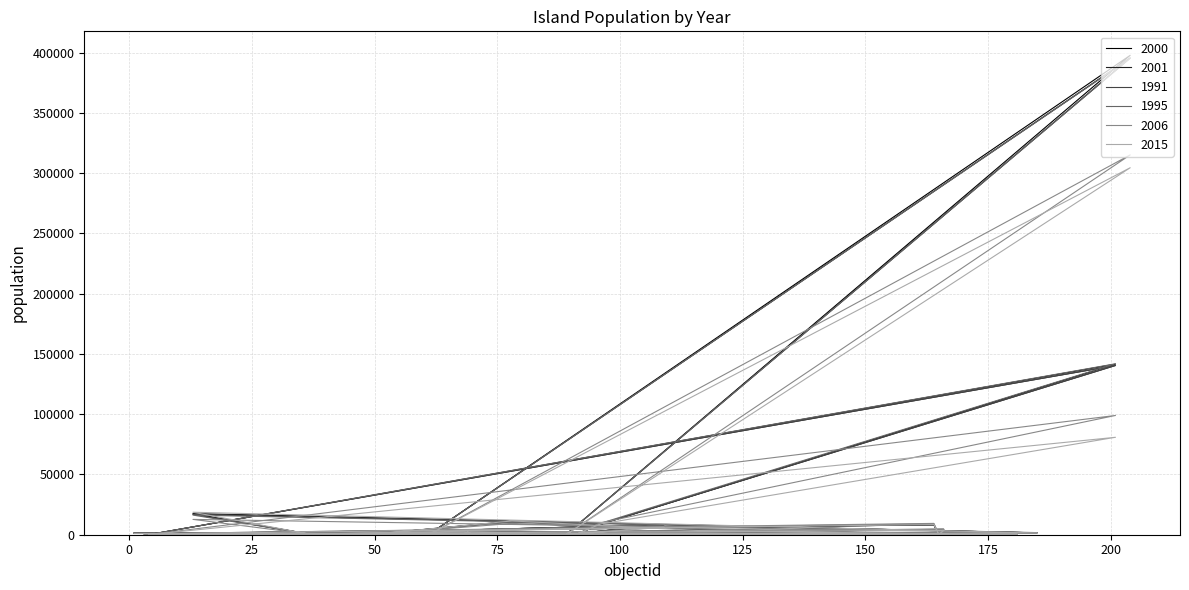

True or false: 2001 and 1991 cross at least once.

False